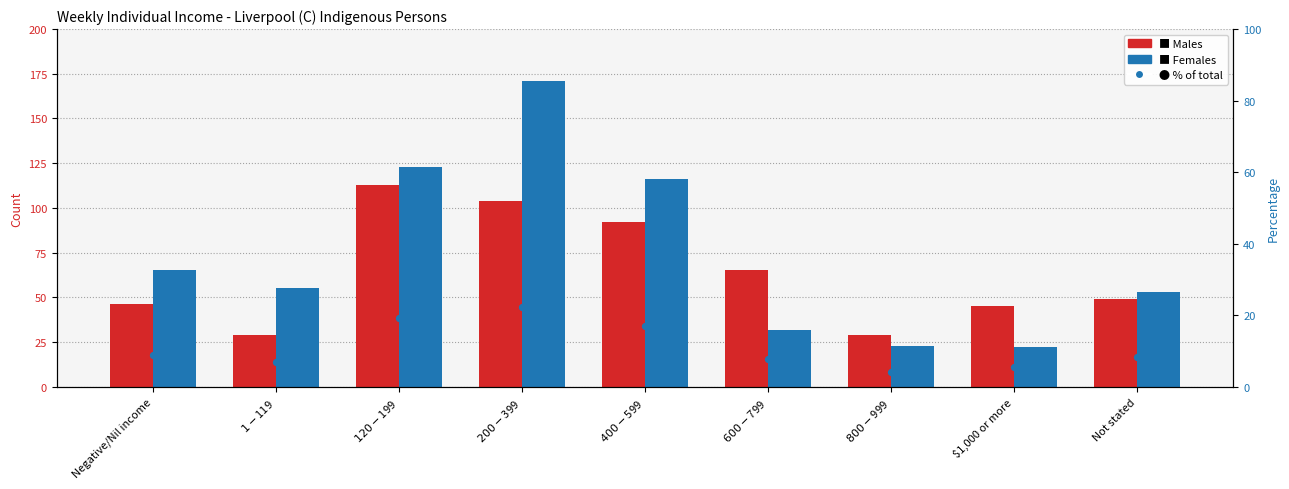

At how many categories does at least one series exceed 165?

1